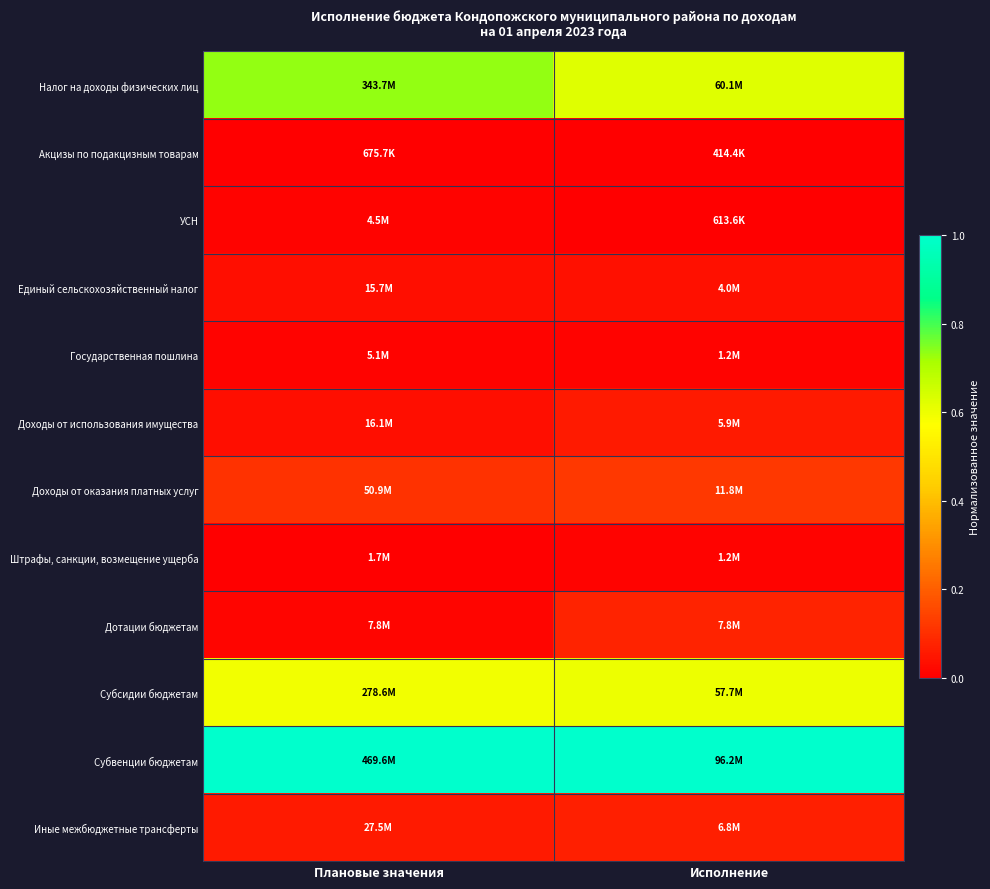

Which has a higher value, Исполнение or Плановые значения?

Плановые значения